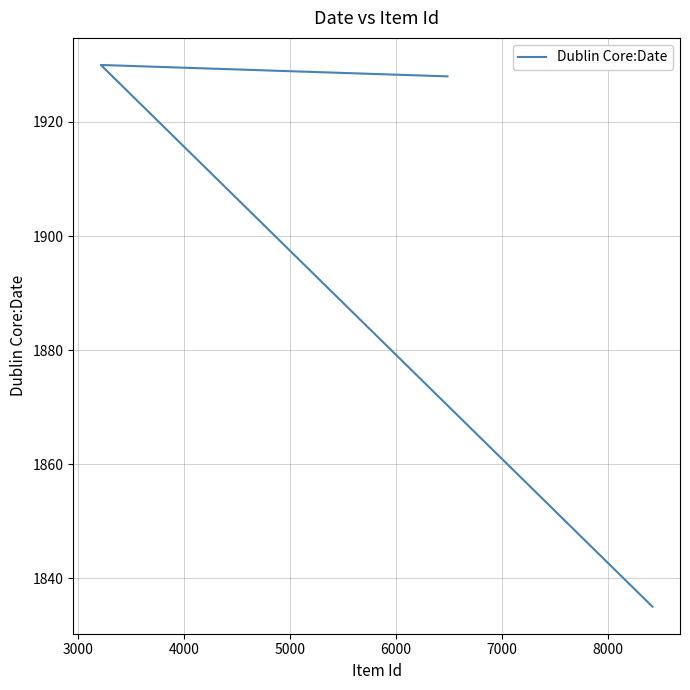

What is the change in value from 3000 to 4000?

-95